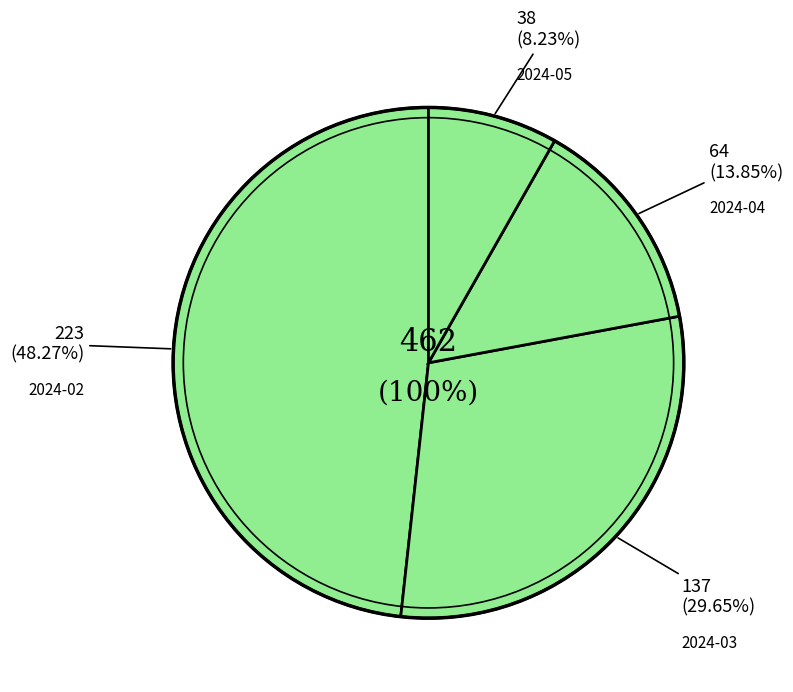

Which category has the smallest portion of the pie?

2024-05